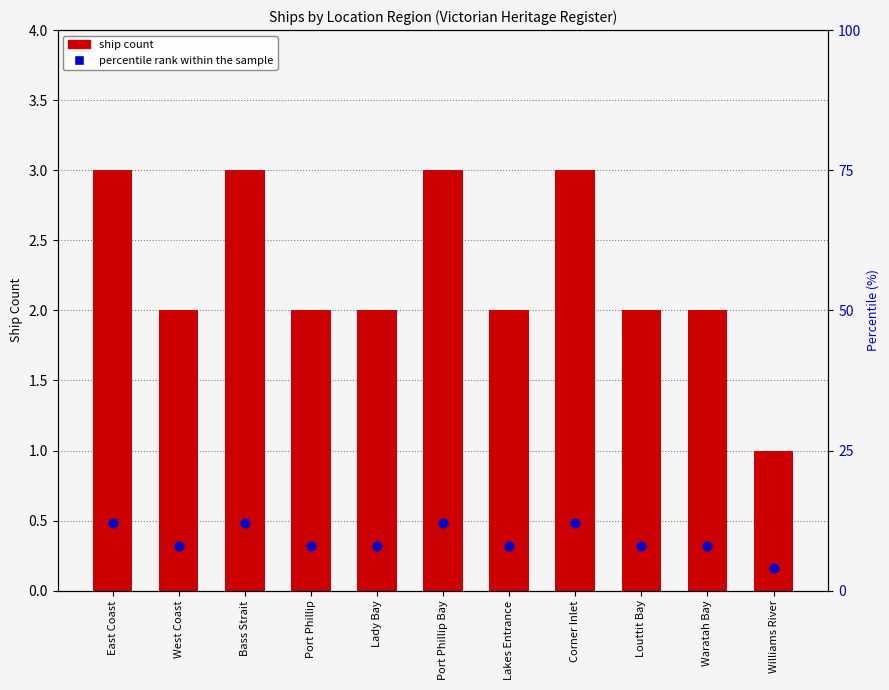

What is the total value across all series at Bass Strait?

15